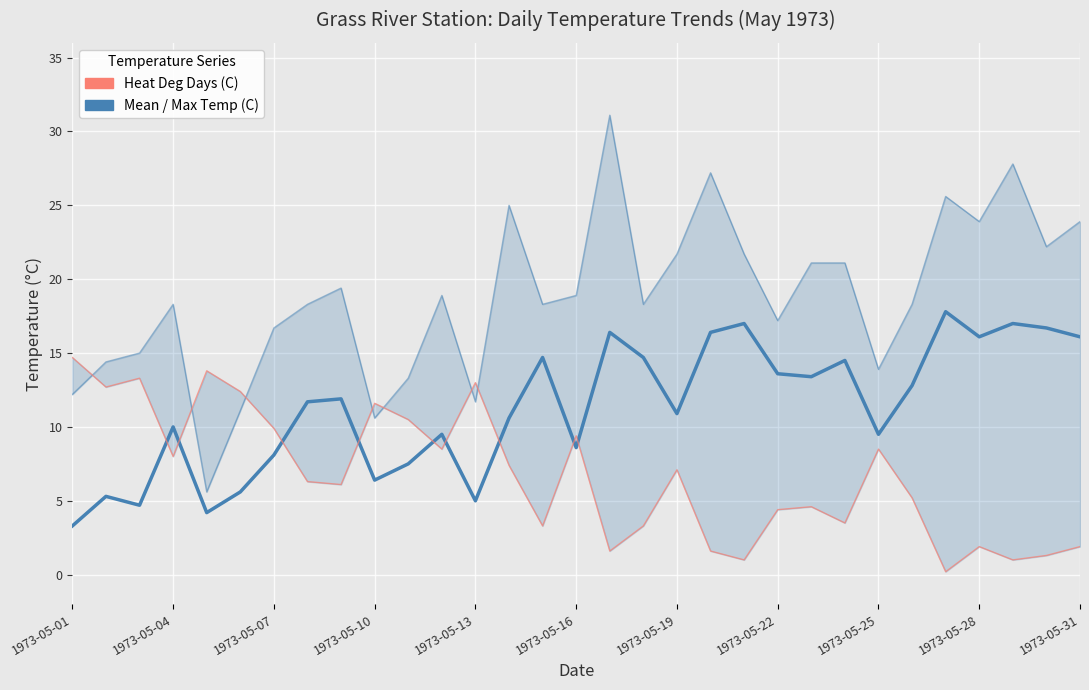

How many data points in Mean Temp (C) are above 11?

16